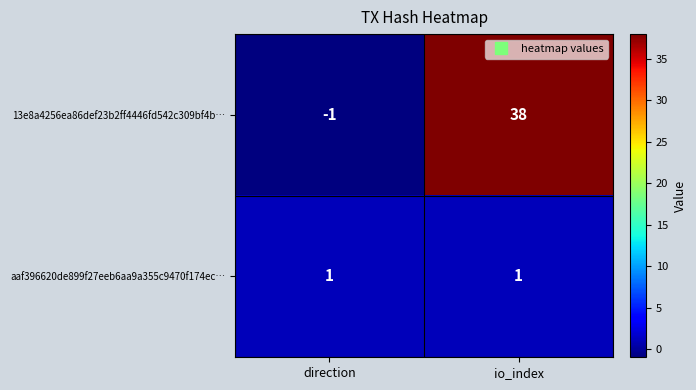

What is the difference between the highest and lowest values at io_index?

37